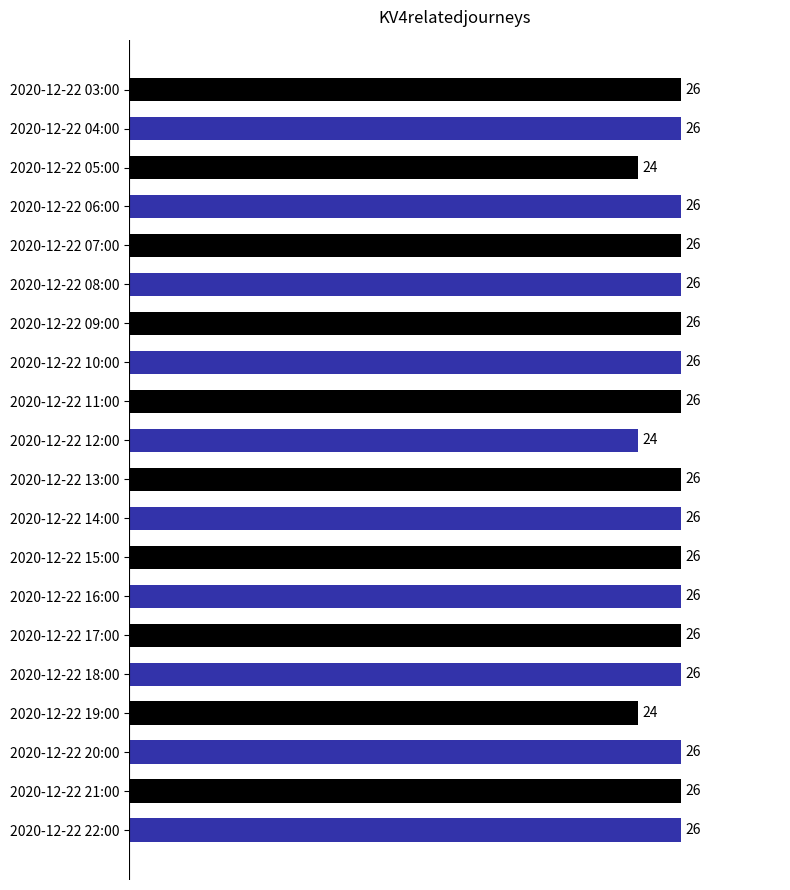

True or false: the data shows 42 at 2020-12-22 21:00.

False